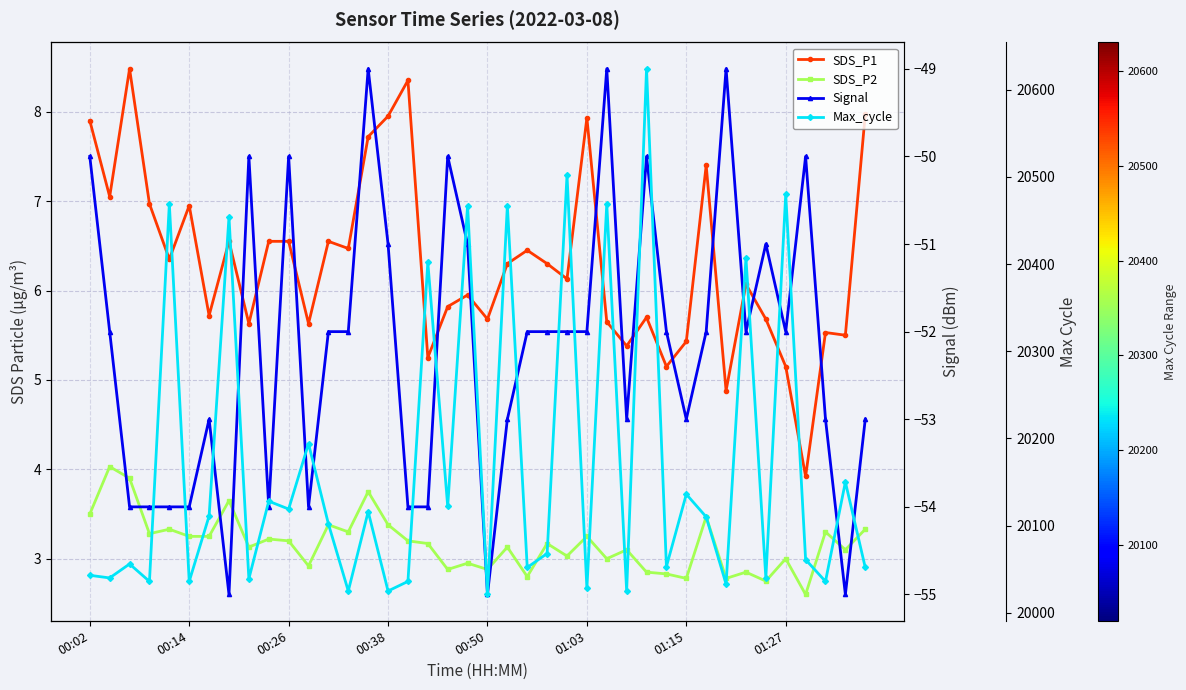

Which has a higher value, 17 or 34?

34